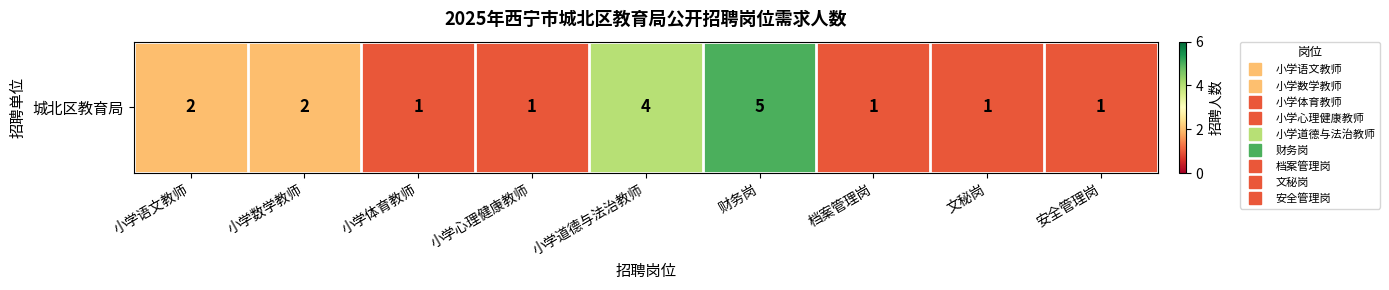

Reading left to right, list all the values displayed in this chart.

小学语文教师=2	小学数学教师=2	小学体育教师=1	小学心理健康教师=1	小学道德与法治教师=4	财务岗=5	档案管理岗=1	文秘岗=1	安全管理岗=1